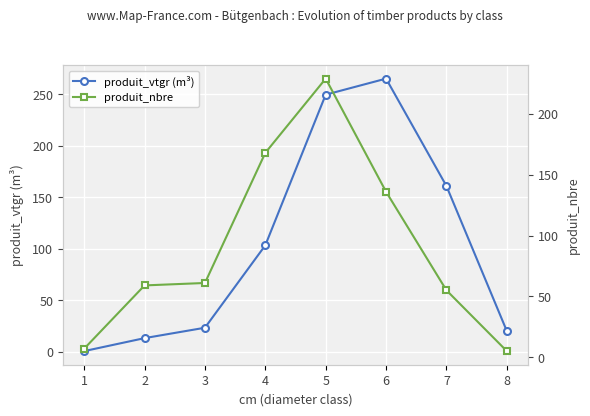

What is the total value across all series at 4?

271.3